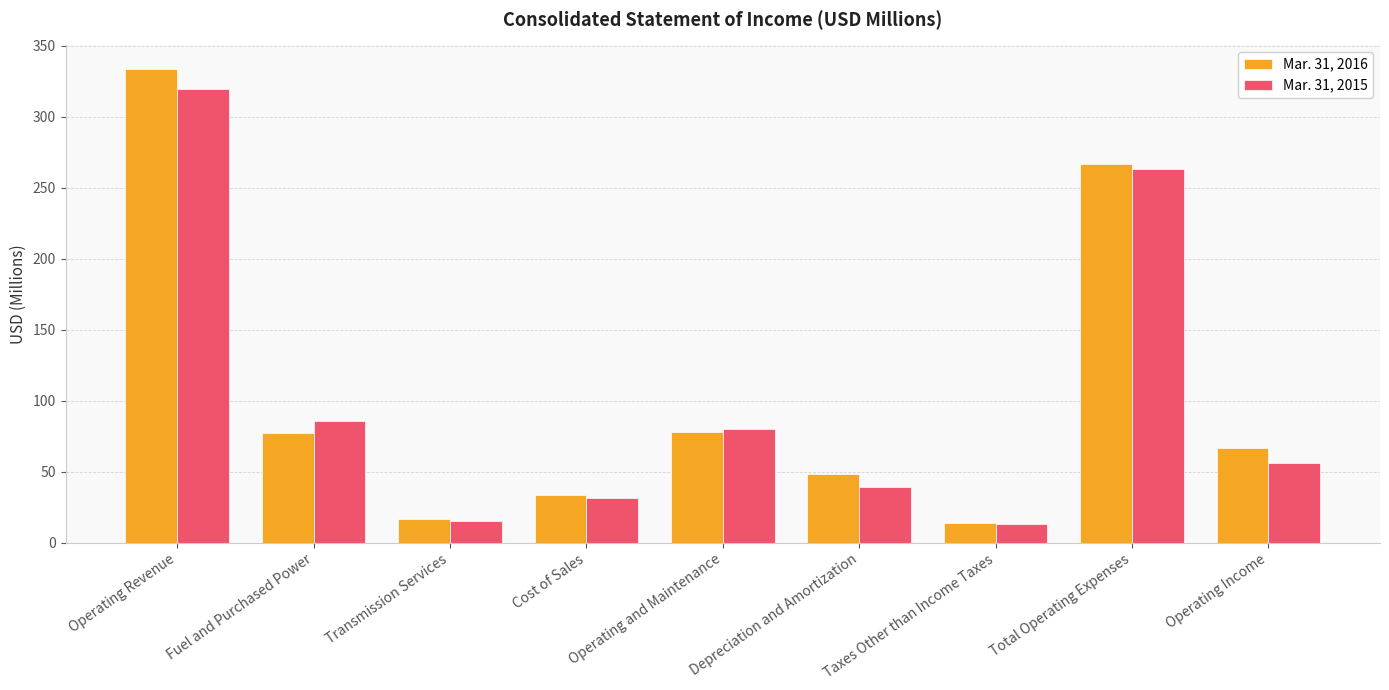

At which label is Mar. 31, 2015 closest to 166?

Fuel and Purchased Power